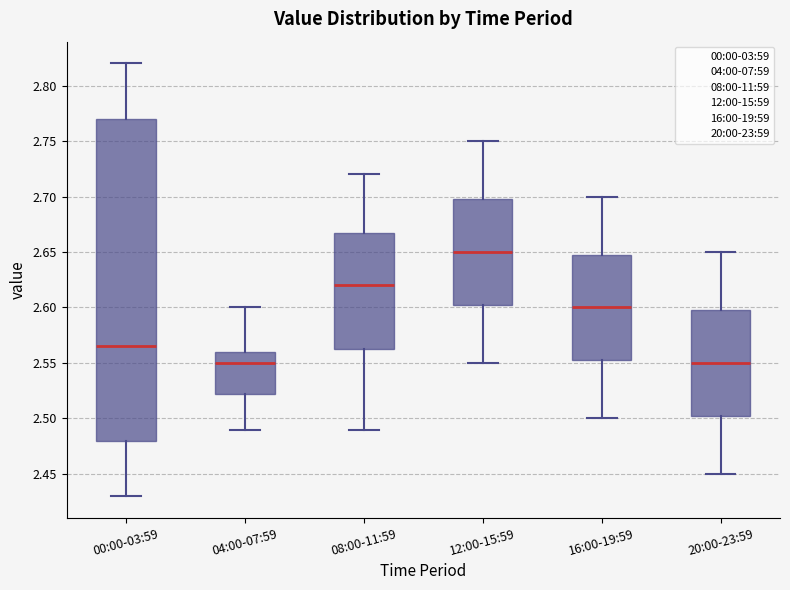

Where does the median line of the box for 00:00-03:59 sit on the y-axis? The values are not printed on the chart, so give them approximately, as read against the axis.

2.565